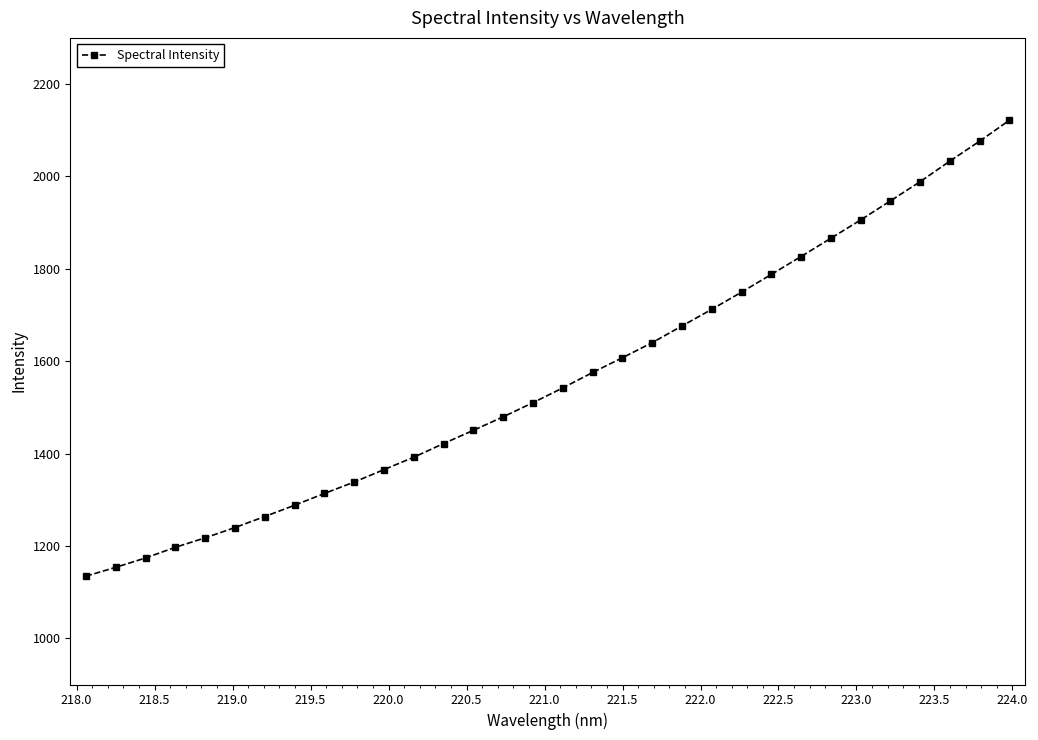

What is the greatest value displayed?

2121.6